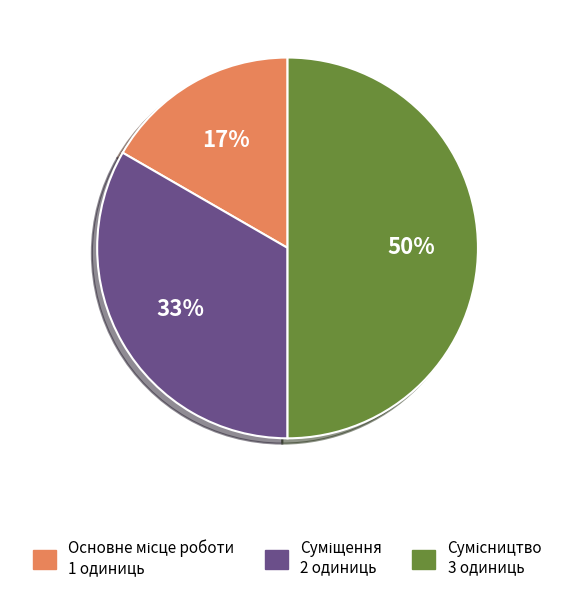

To the nearest percent, what is the average slice percentage?

33%